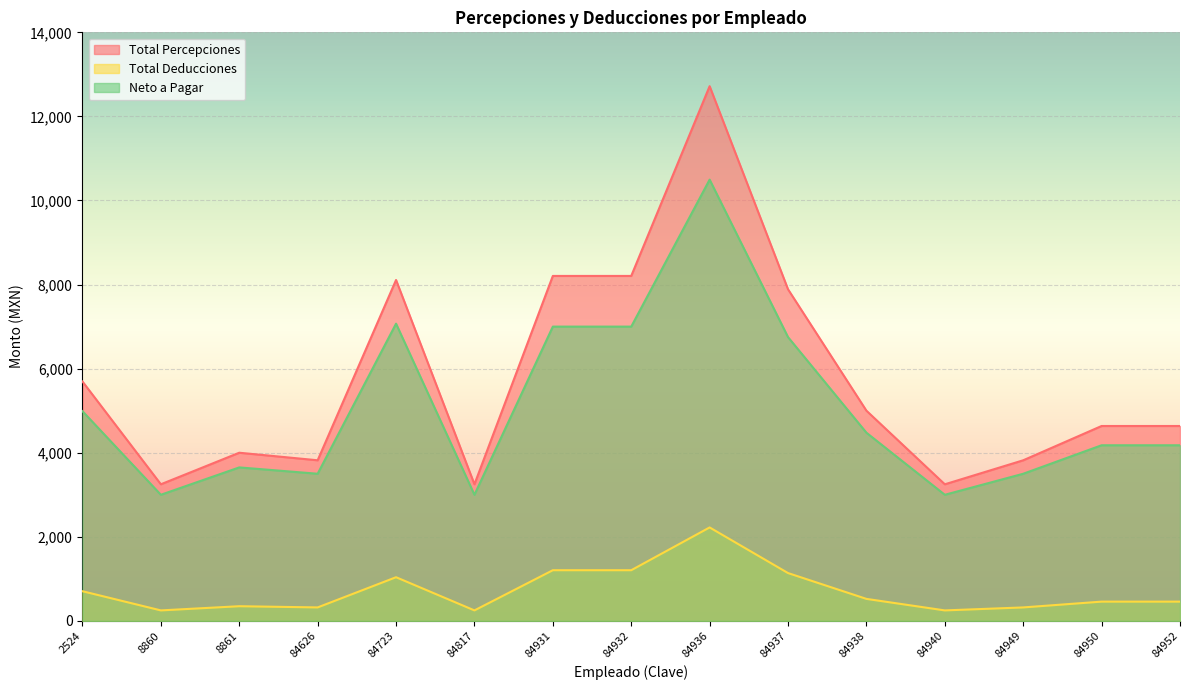

What is the maximum value for Neto a Pagar?

10496.2